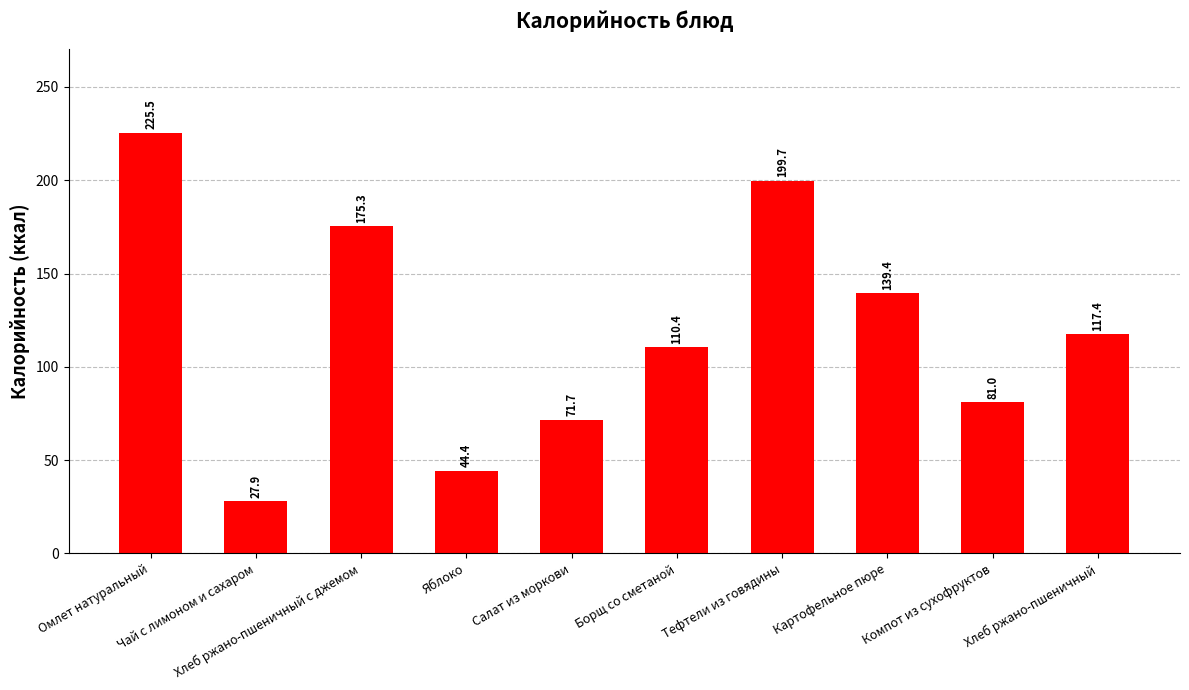

What is the change in value from Омлет натуральный to Яблоко?

-181.1